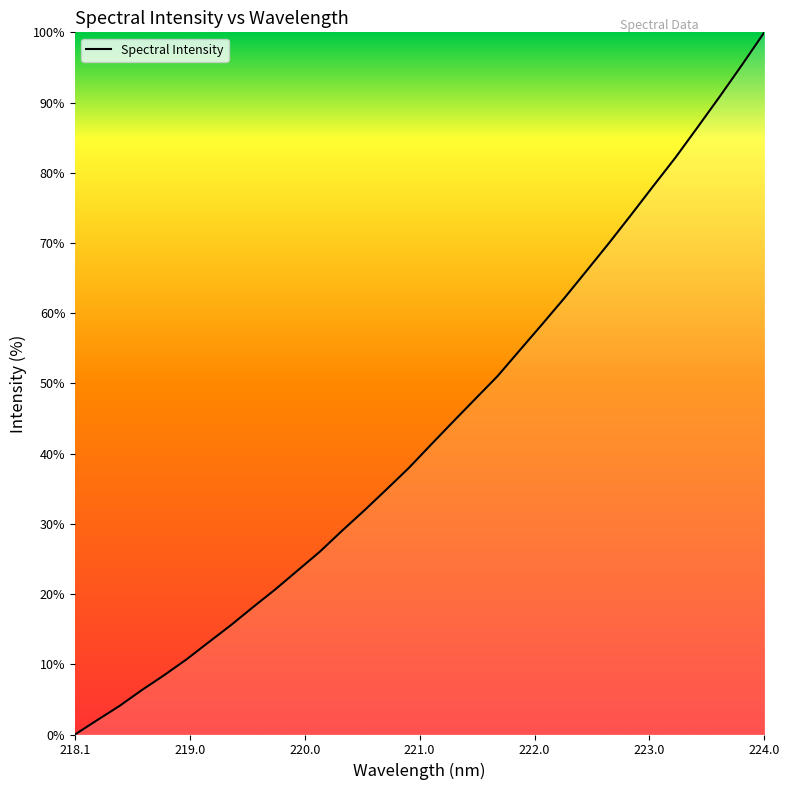

What is the maximum value shown in the chart?

100.0